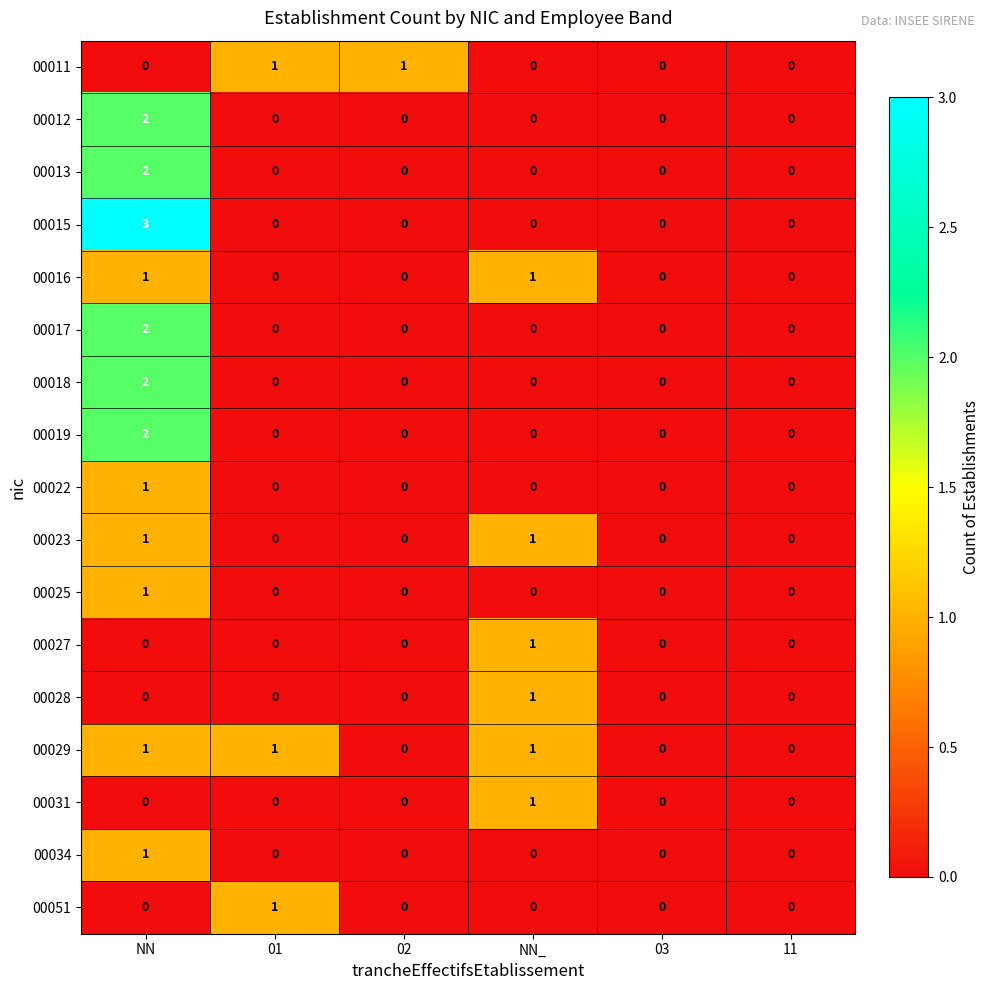

Which series has the largest range (max minus min)?

00015